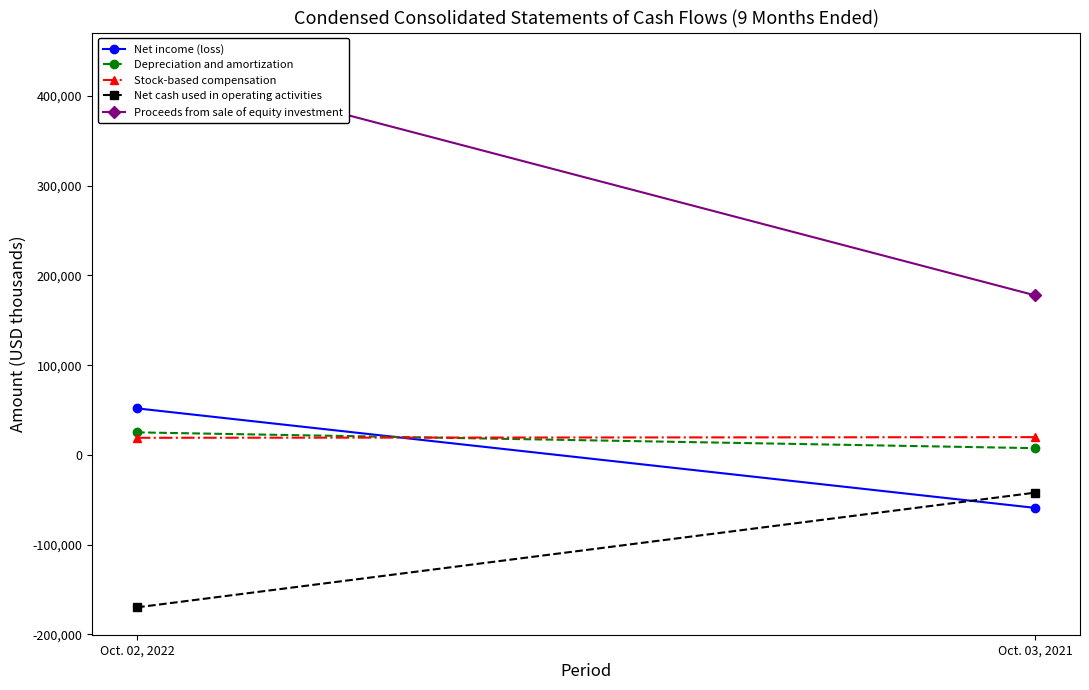

What is the sum of the Depreciation and amortization values at Oct. 03, 2021 and Oct. 02, 2022?

32594